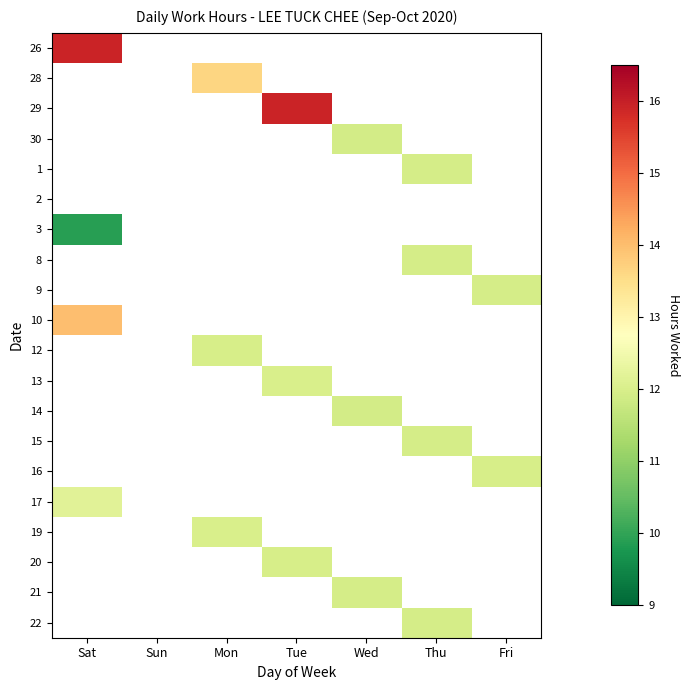

What is the maximum value shown in the chart?

15.9